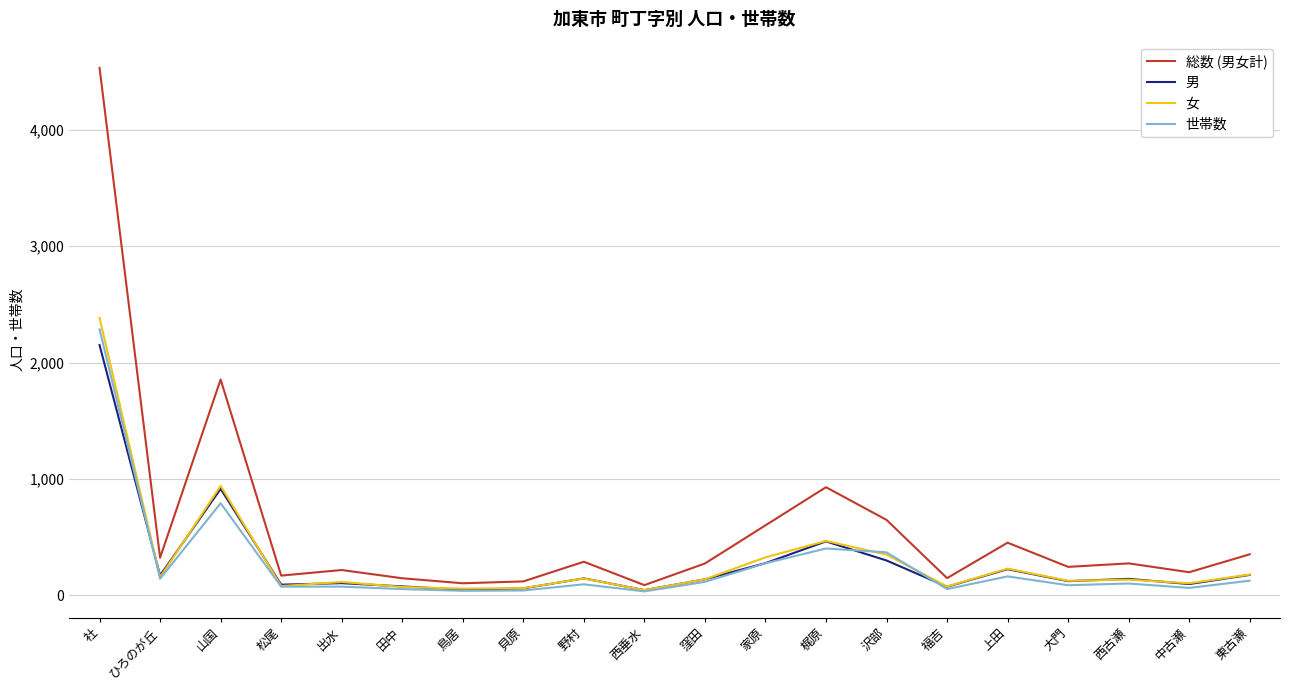

What are all the series names shown in the legend?

総数 (男女計), 男, 女, 世帯数